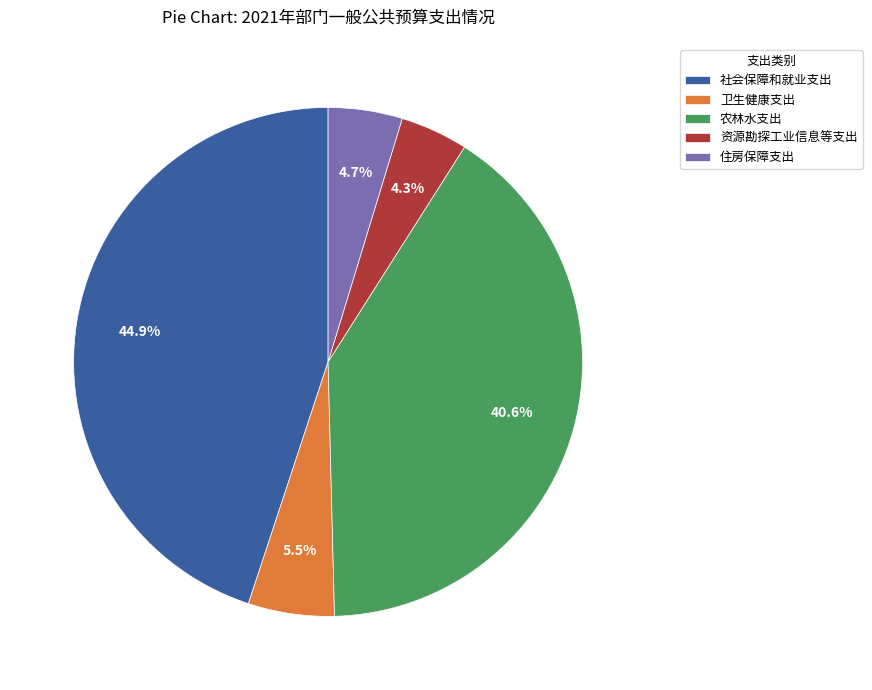

To the nearest percent, what is the difference between the 卫生健康支出 and 资源勘探工业信息等支出 slice percentages?

1%